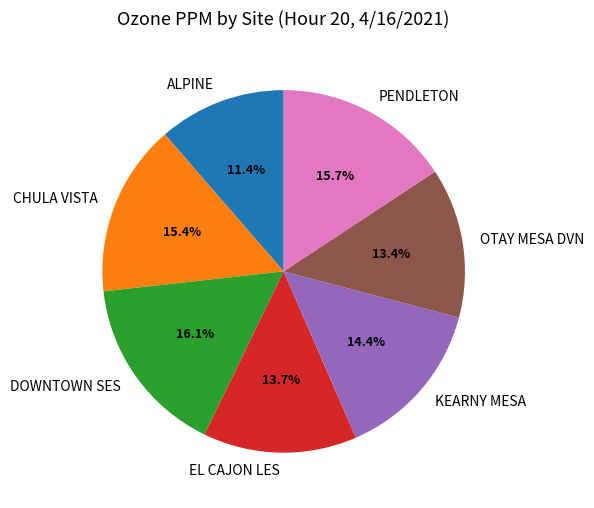

The KEARNY MESA slice represents 7% of the pie. True or false?

False